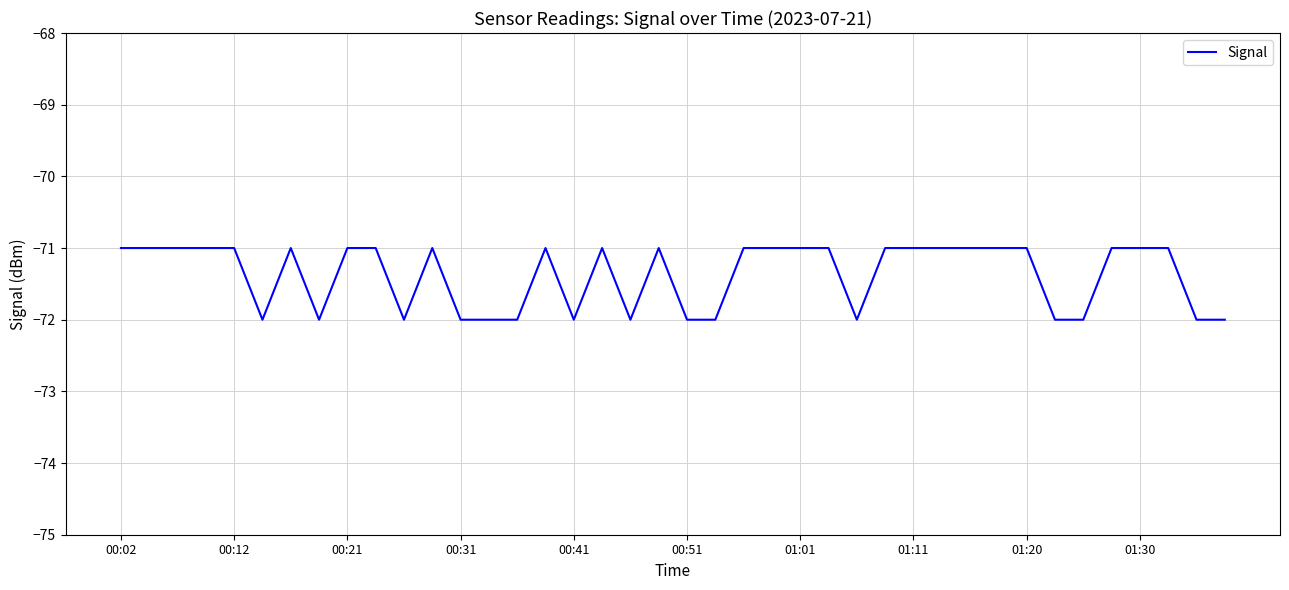

Count the values in the range -72 to -71.

40